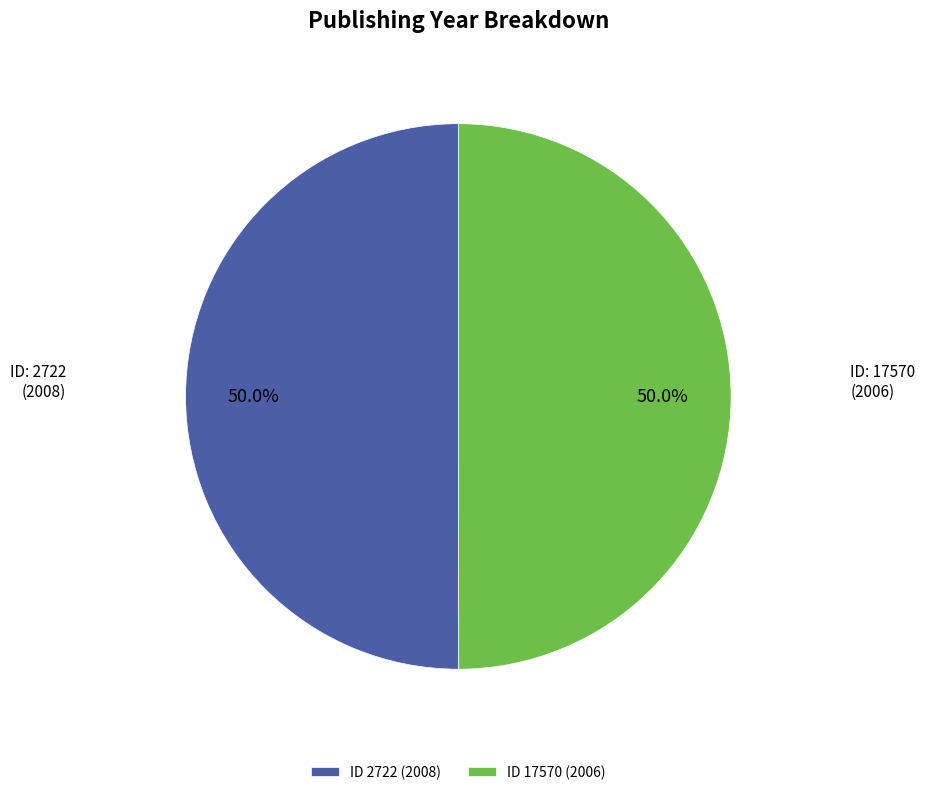

What is the total percentage of ID 17570 (2006) and ID 2722 (2008)?

100.0%